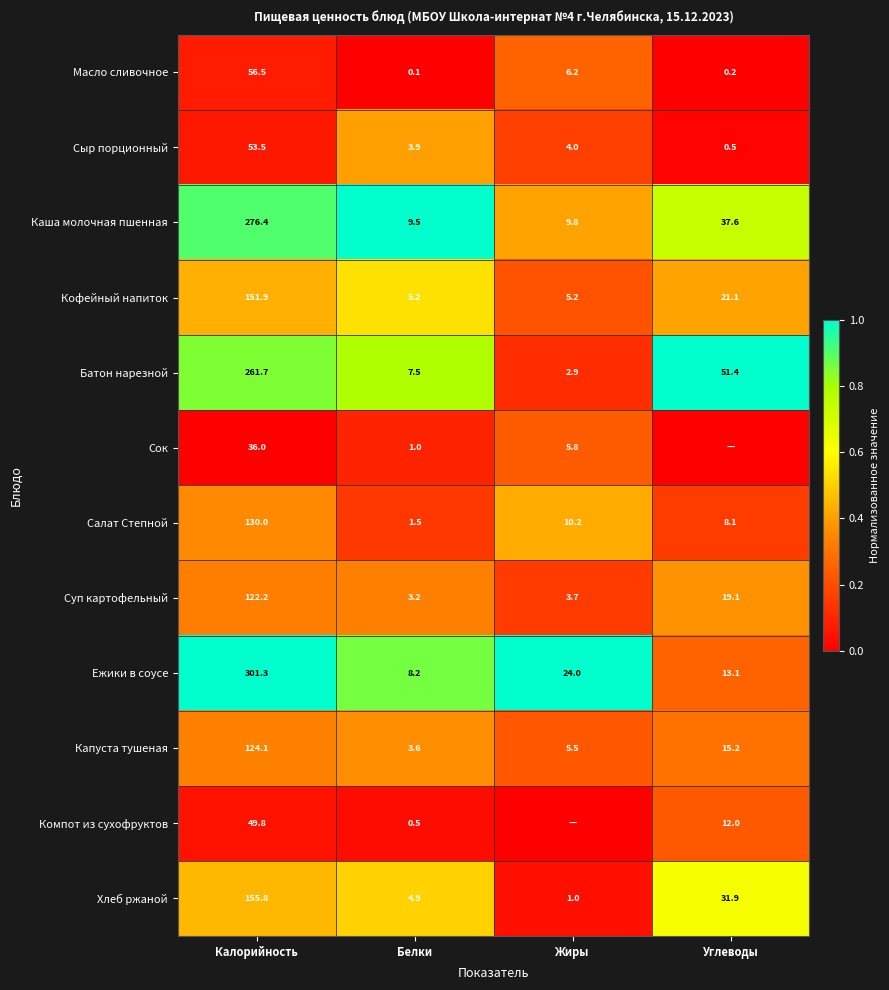

Which series changed the most between Калорийность and Белки?

Ежики в соусе